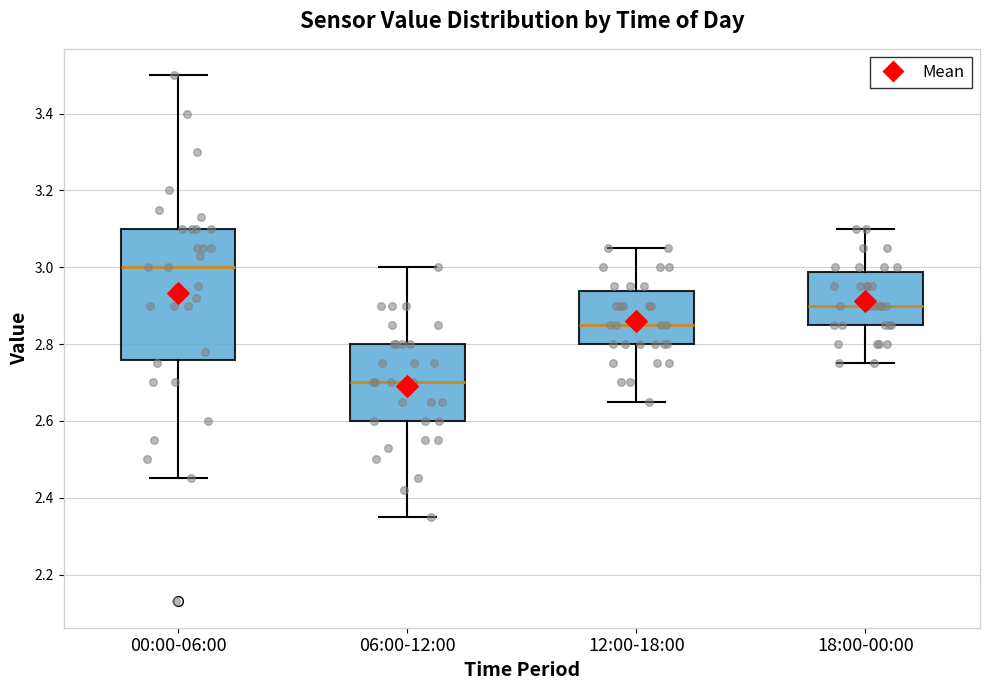

Which box's median line is the highest?

00:00-06:00